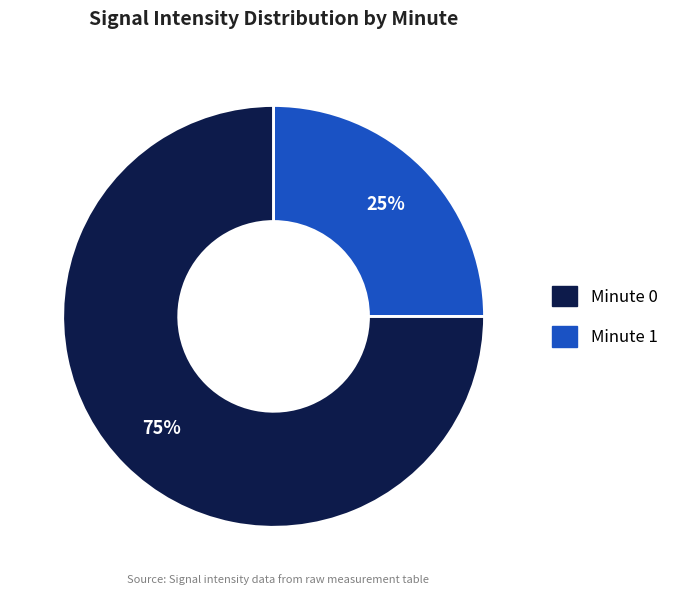

Is there a majority slice in this chart?

Yes